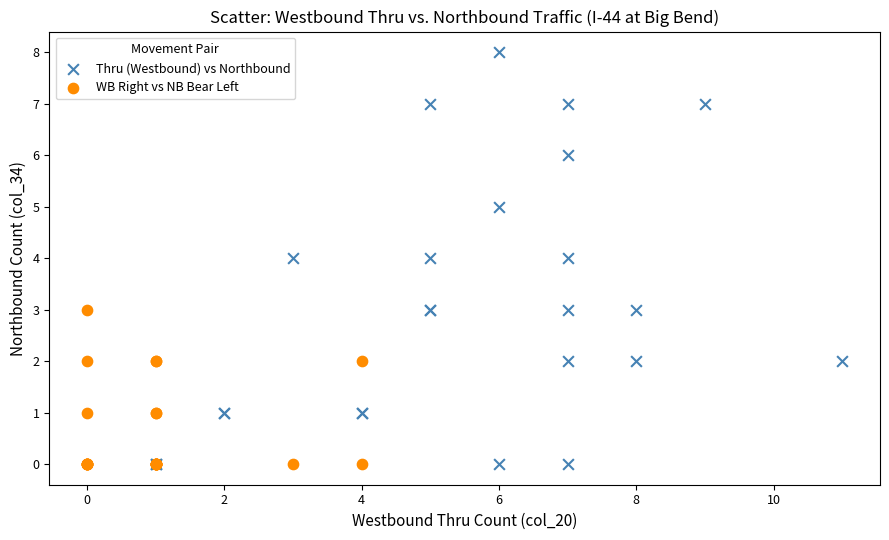

What are all the series names shown in the legend?

Thru (Westbound) vs Northbound, WB Right vs NB Bear Left